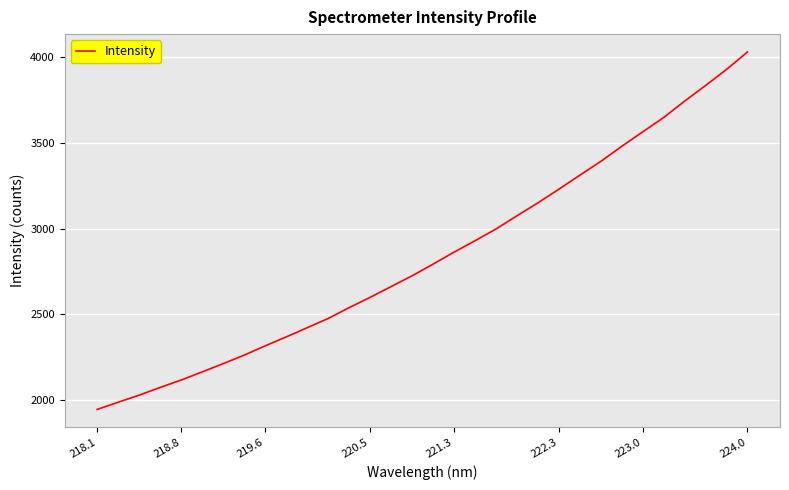

What is the sum of all values?

90866.5